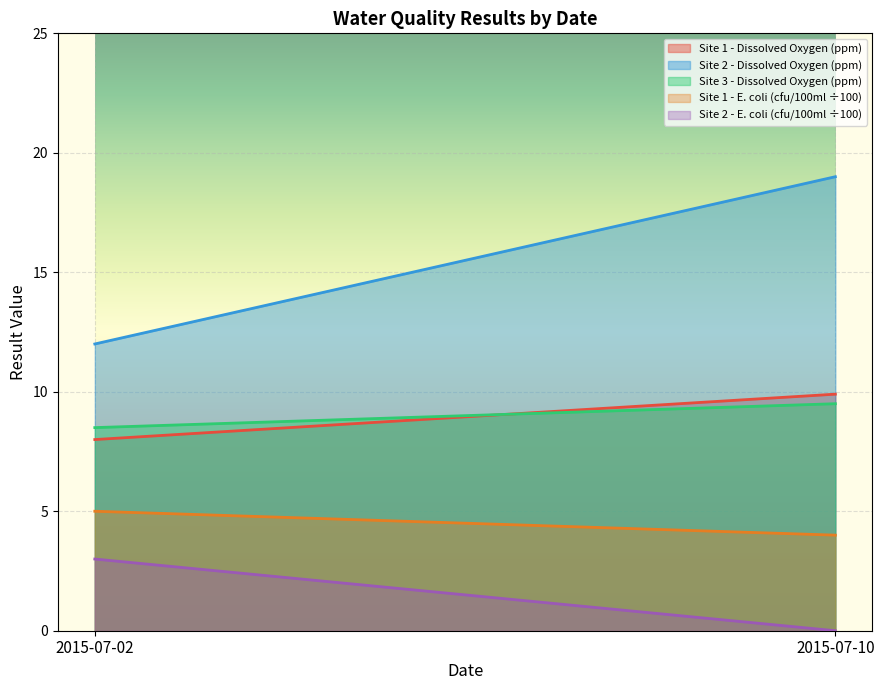

Reading left to right, list all the values displayed in this chart.

Site 1 - Dissolved Oxygen (ppm): 2015-07-02=8.0	2015-07-10=9.9
Site 2 - Dissolved Oxygen (ppm): 2015-07-02=12.0	2015-07-10=19.0
Site 3 - Dissolved Oxygen (ppm): 2015-07-02=8.5	2015-07-10=9.5
Site 1 - E. coli (cfu/100ml ÷100): 2015-07-02=5.0	2015-07-10=4.0
Site 2 - E. coli (cfu/100ml ÷100): 2015-07-02=3.0	2015-07-10=0.0